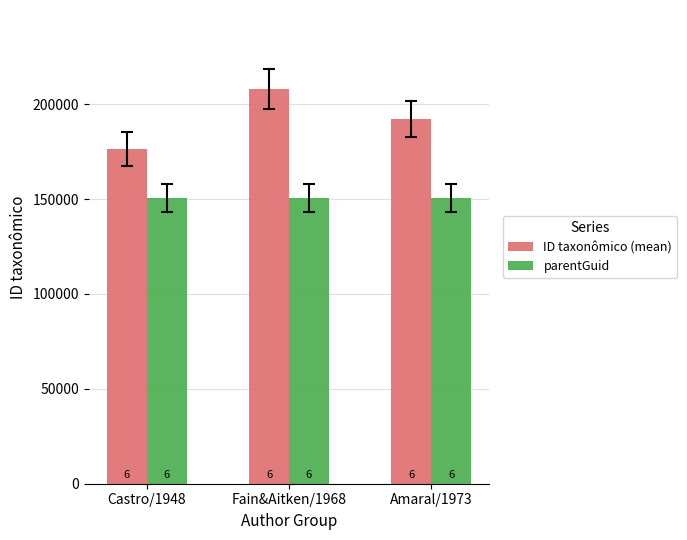

What is the sum of all ID taxonômico (mean) values?

576676